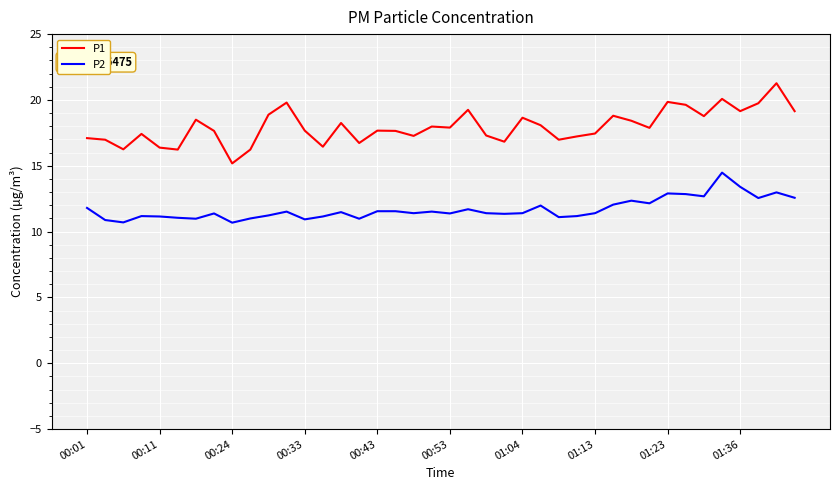

Which series has the widest spread of values?

P1